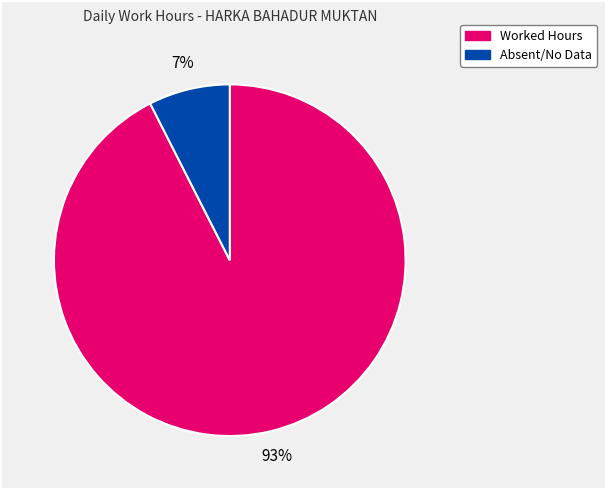

To the nearest percent, what is the average slice percentage?

50%